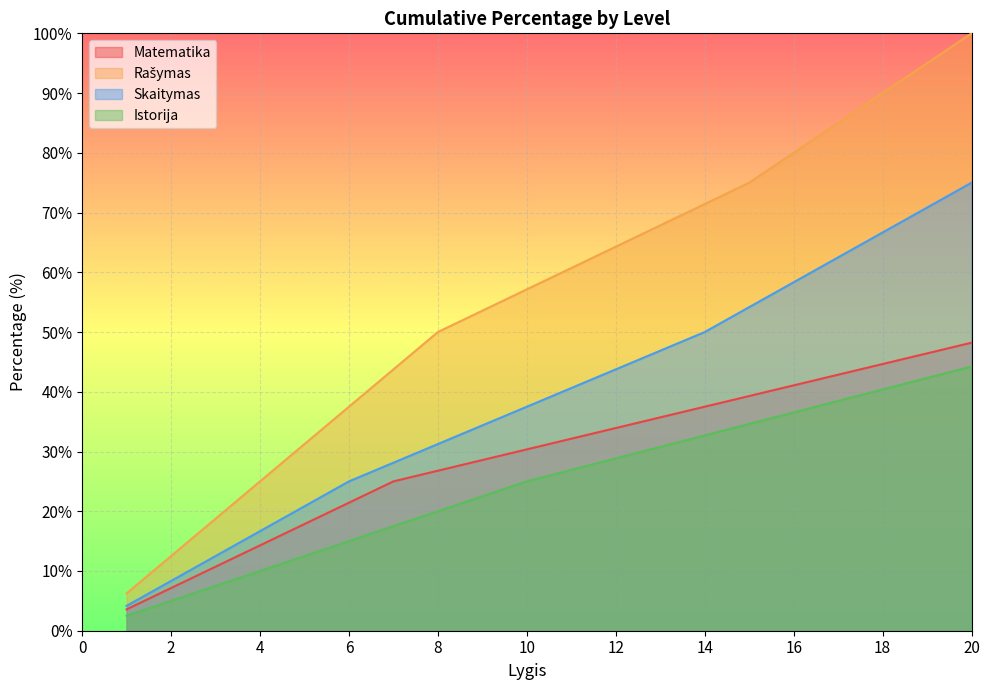

How many lines are shown in the chart?

4